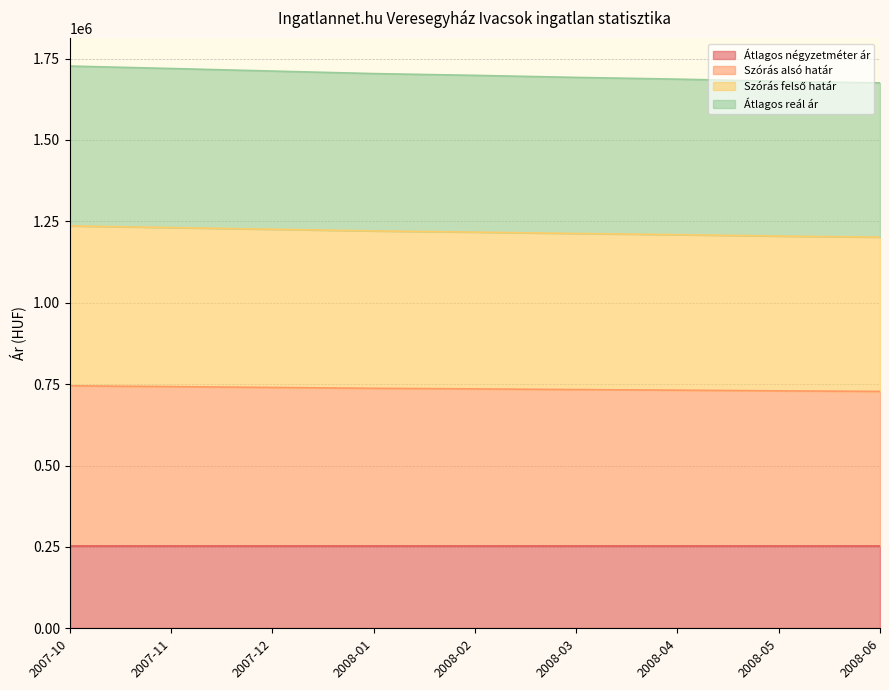

Which category has the highest value across all series?

2007-10